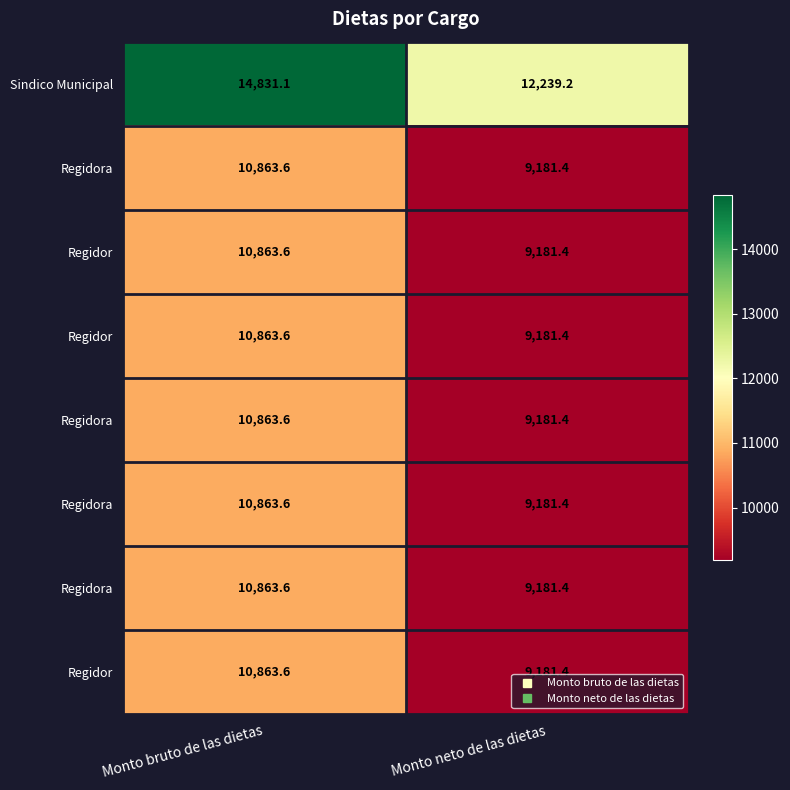

At which category does the chart reach its peak across all series?

Monto bruto de las dietas